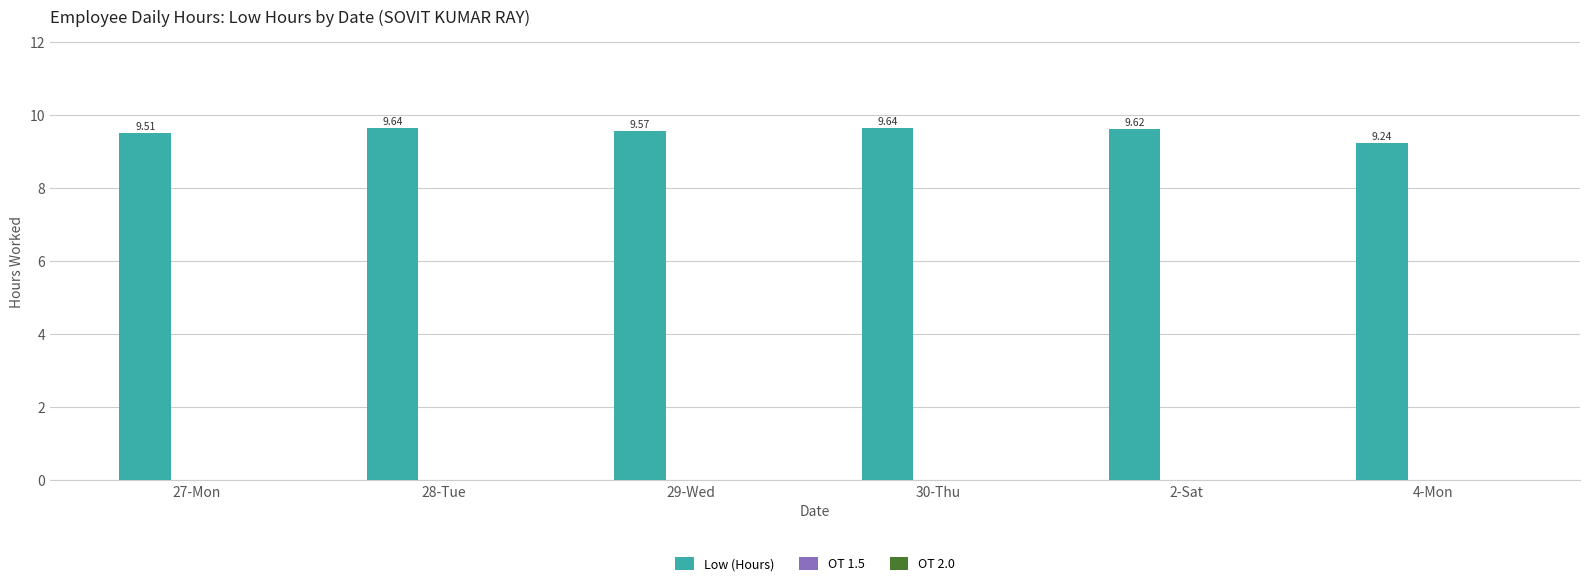

What is the difference between the maximum and minimum values?

0.4